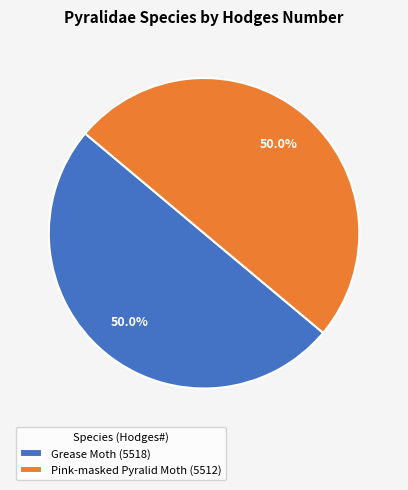

To the nearest percent, what portion does Pink-masked Pyralid Moth represent?

50%